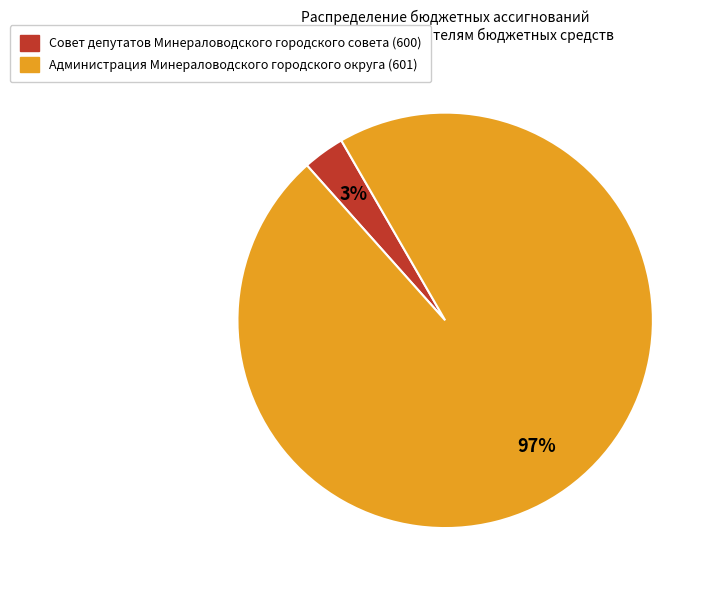

Count the number of slices in the pie.

2